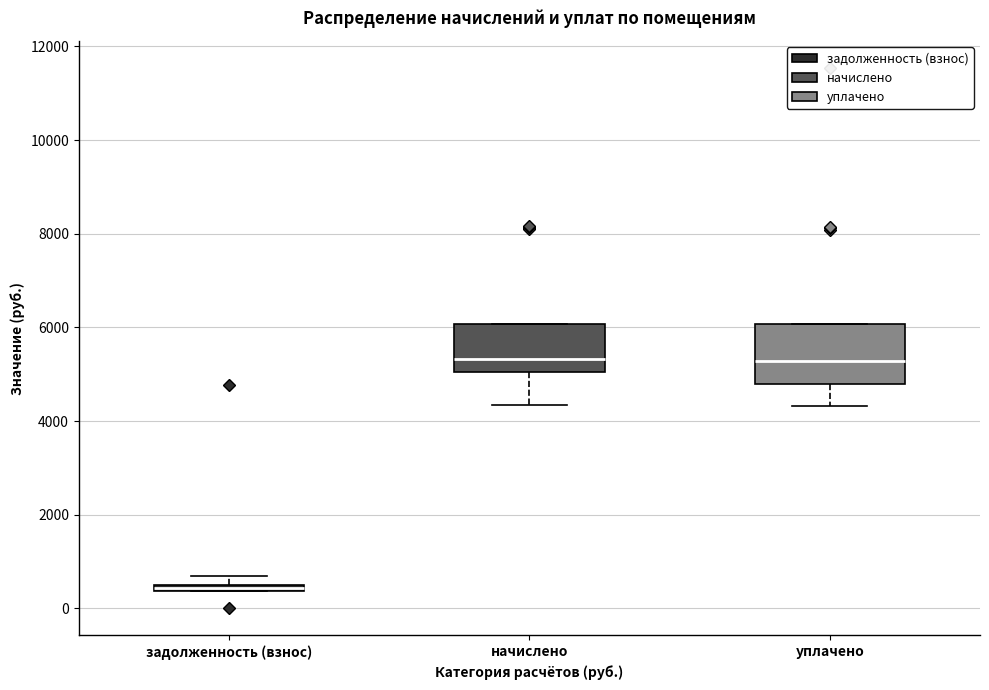

Where does the lower whisker of the box for начислено end on the y-axis? The values are not printed on the chart, so give them approximately, as read against the axis.

4400